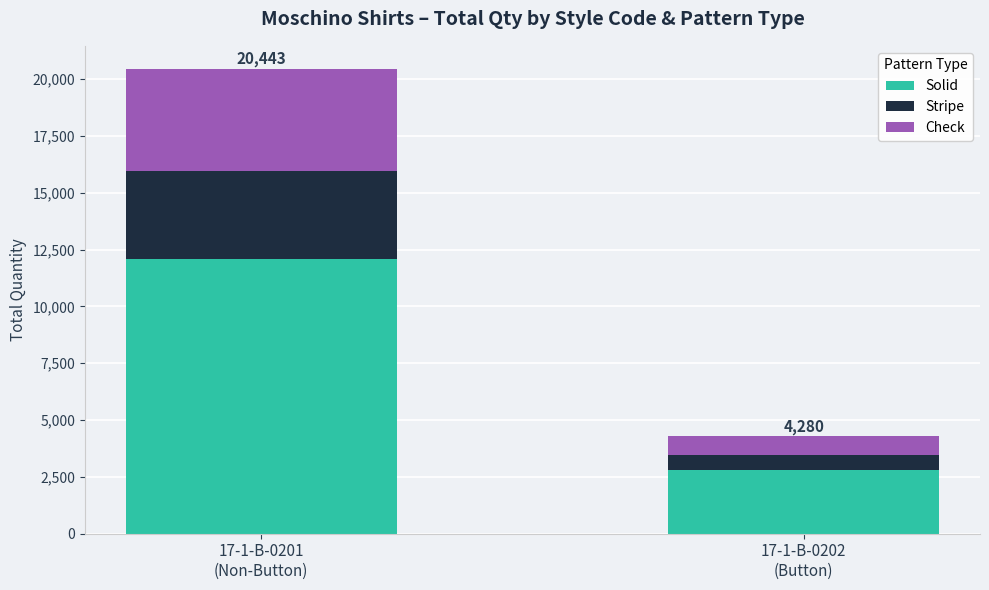

What is the minimum value for Solid?

2810